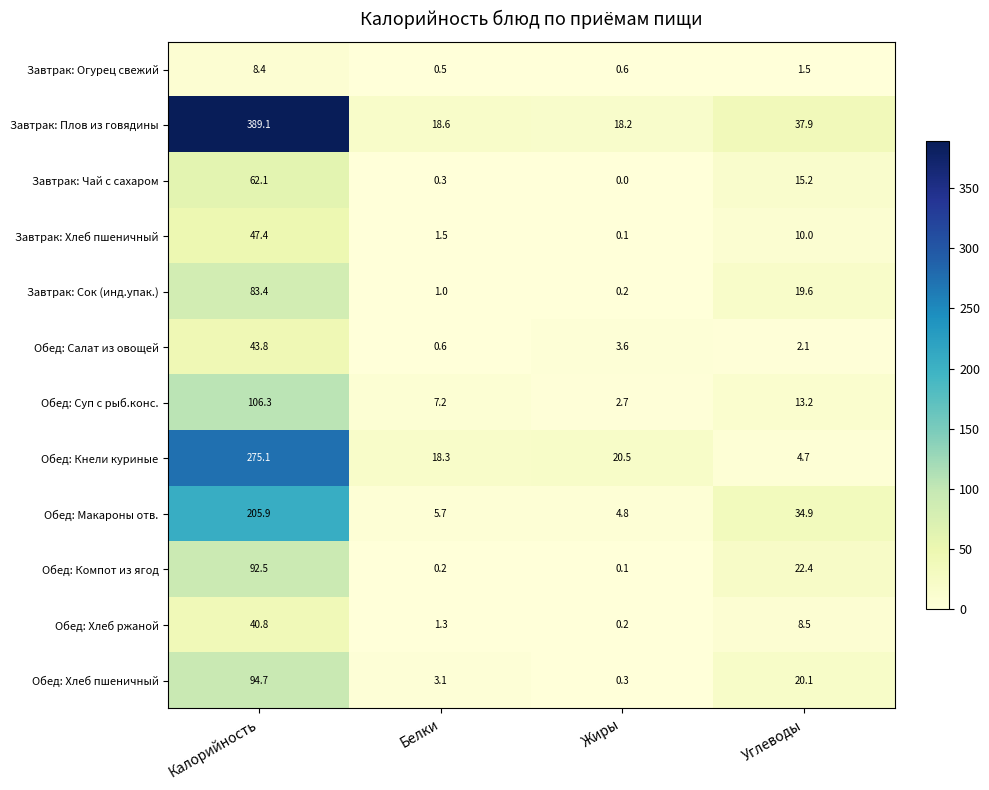

Which series has the largest total across all categories?

Завтрак: Плов из говядины